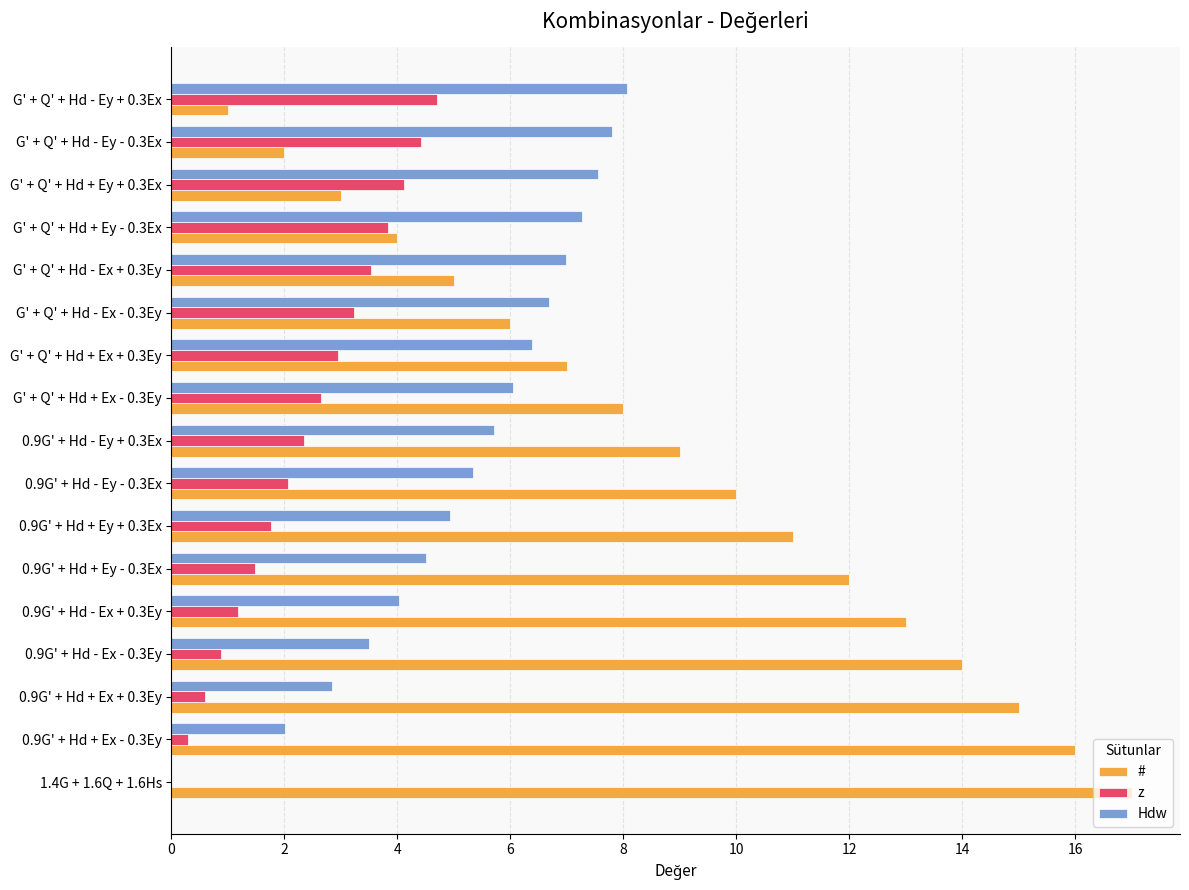

What is the sum of the Hdw values at G' + Q' + Hd + Ex + 0.3Ey and G' + Q' + Hd - Ey + 0.3Ex?

14.4